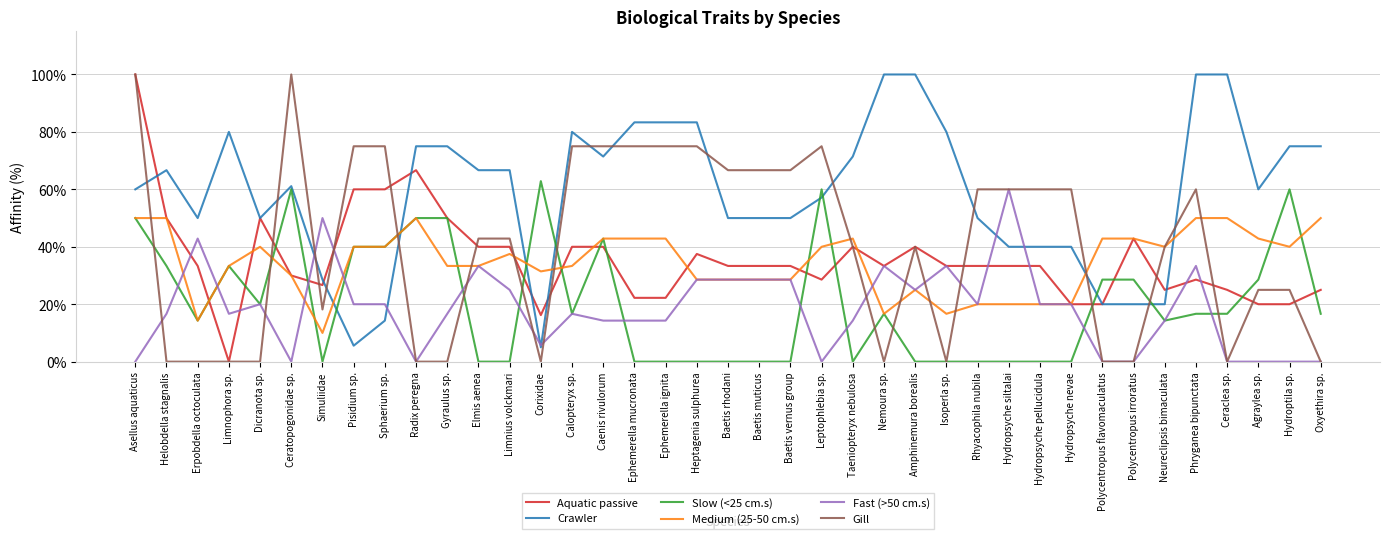

True or false: Fast (>50 cm.s) has a value of 32.0 at Ceratopogonidae sp..

False